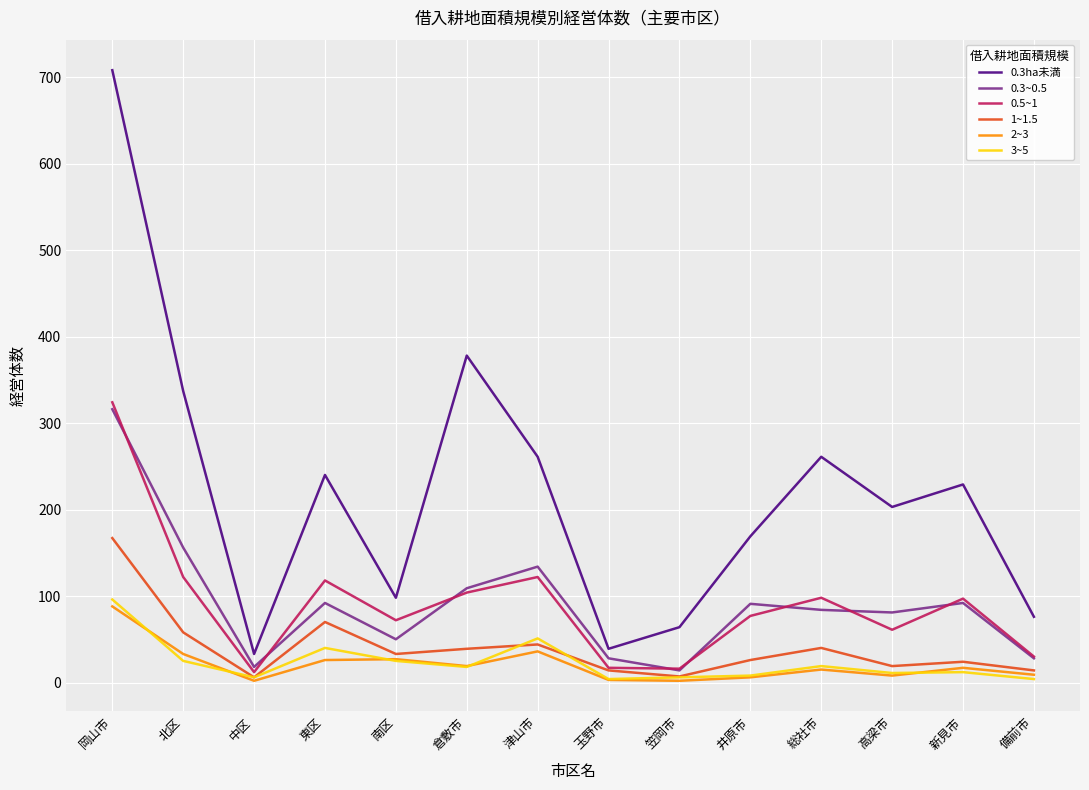

What is the average value of the 0.3ha未満 series?

221